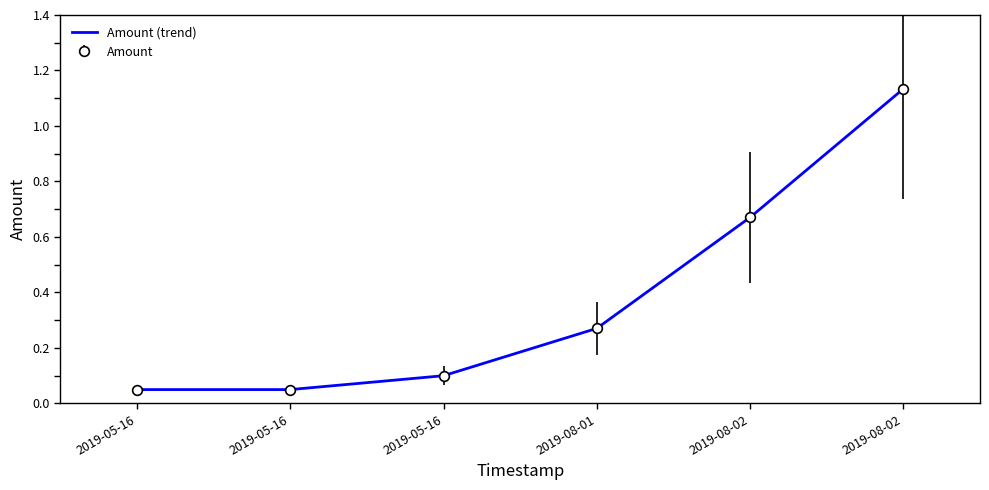

What is the greatest value displayed?

1.1